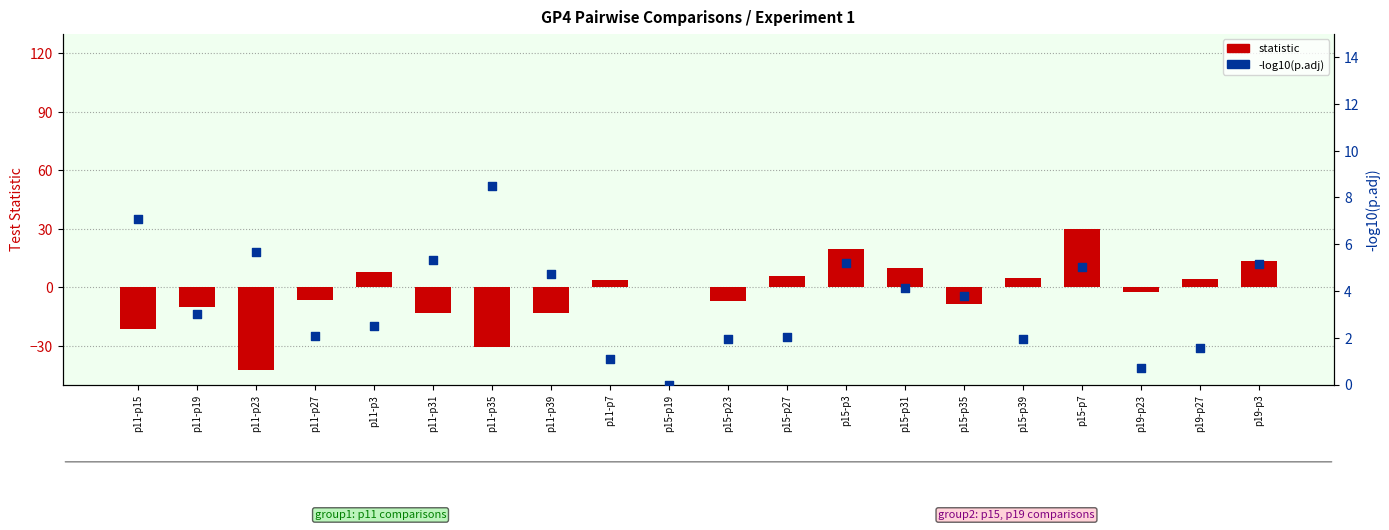

What are all the series names shown in the legend?

statistic, -log10(p.adj)